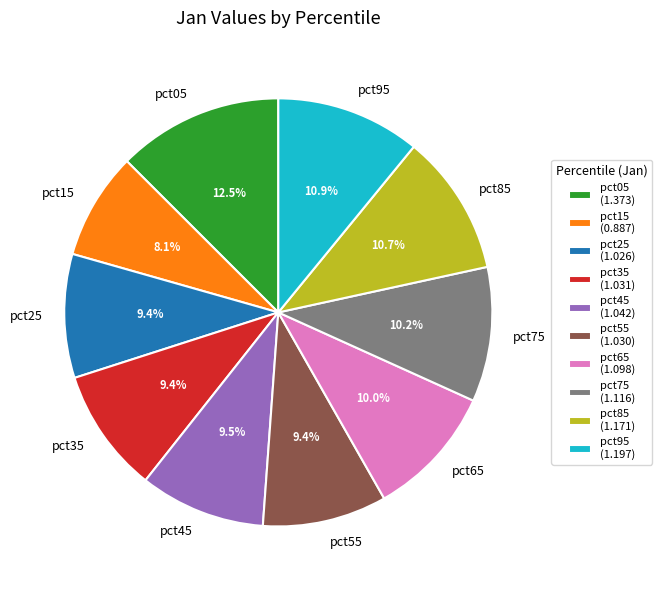

Does pct95 represent more than half of the total?

No